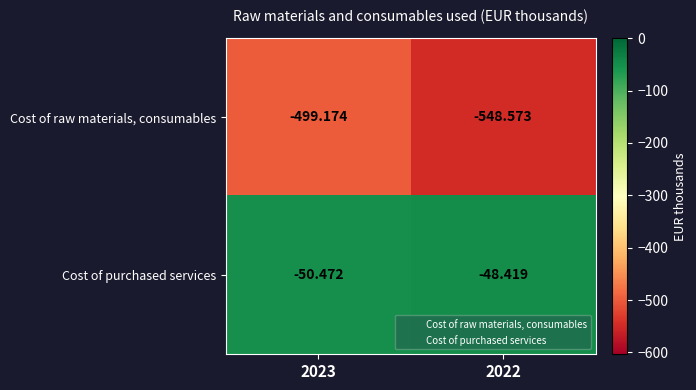

Rank the series by their average value, from highest to lowest.

Cost of purchased services, Cost of raw materials, consumables